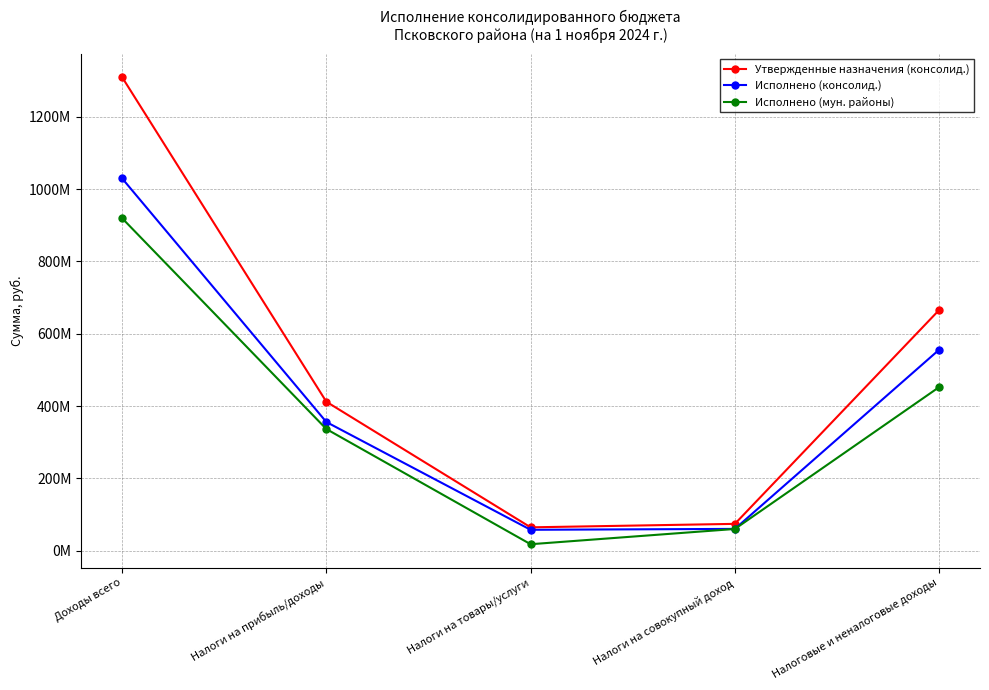

List the series in order of their overall mean, lowest first.

Исполнено (мун. районы), Исполнено (консолид.), Утвержденные назначения (консолид.)